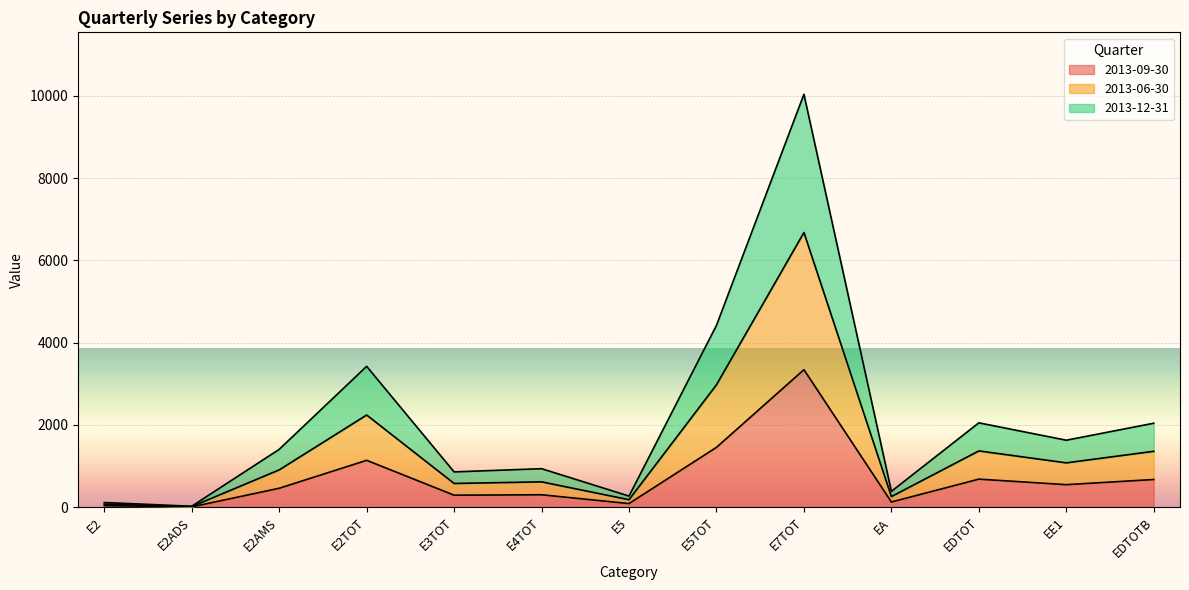

Reading left to right, list all the values displayed in this chart.

2013-09-30: 38	8	461	1141	293	303	89	1456	3344	127	683	549	674
2013-06-30: 76	16	908	2242	578	617	183	2977	6678	259	1369	1079	1360
2013-12-31: 114	24	1407	3425	859	937	271	4422	10039	386	2052	1629	2043